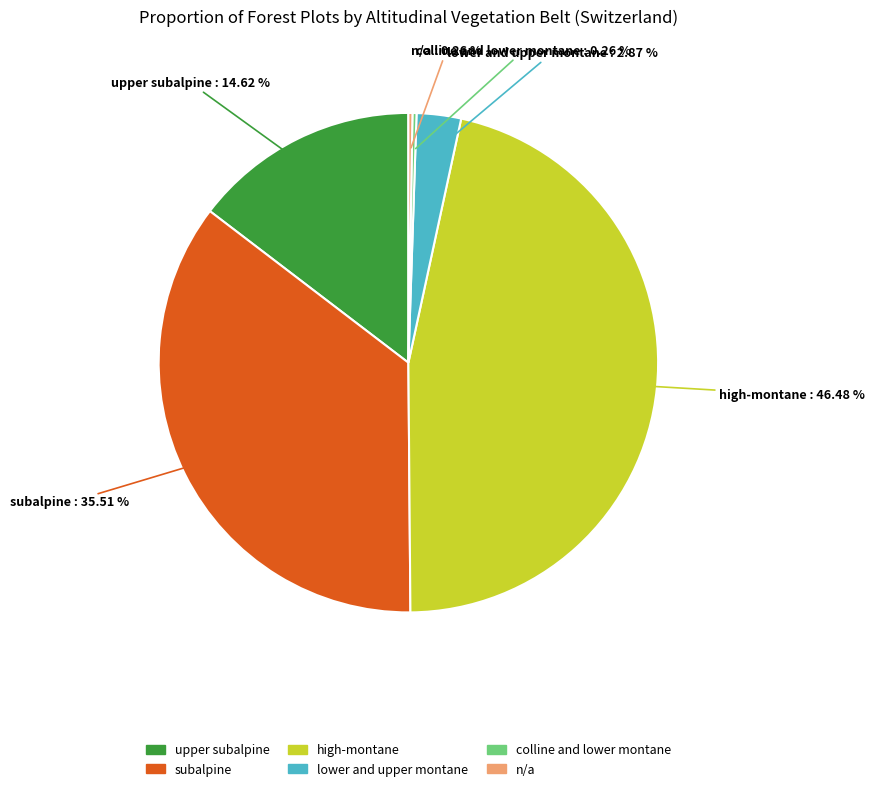

To the nearest percent, what is the combined percentage of lower and upper montane and subalpine?

38%